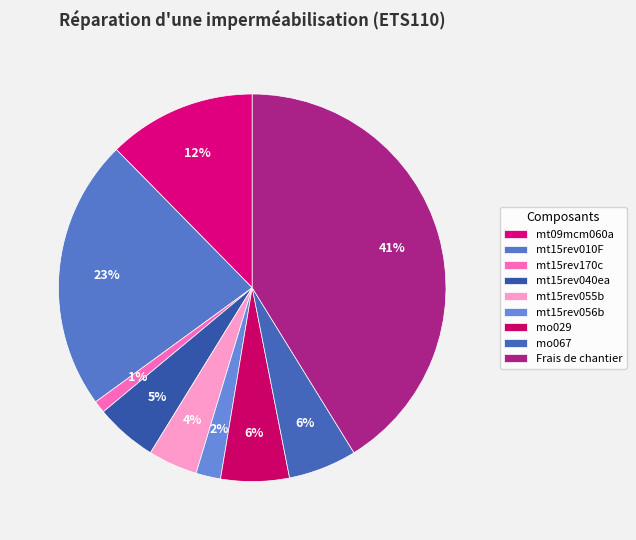

What percentage is the mt15rev170c slice, to the nearest percent?

1%